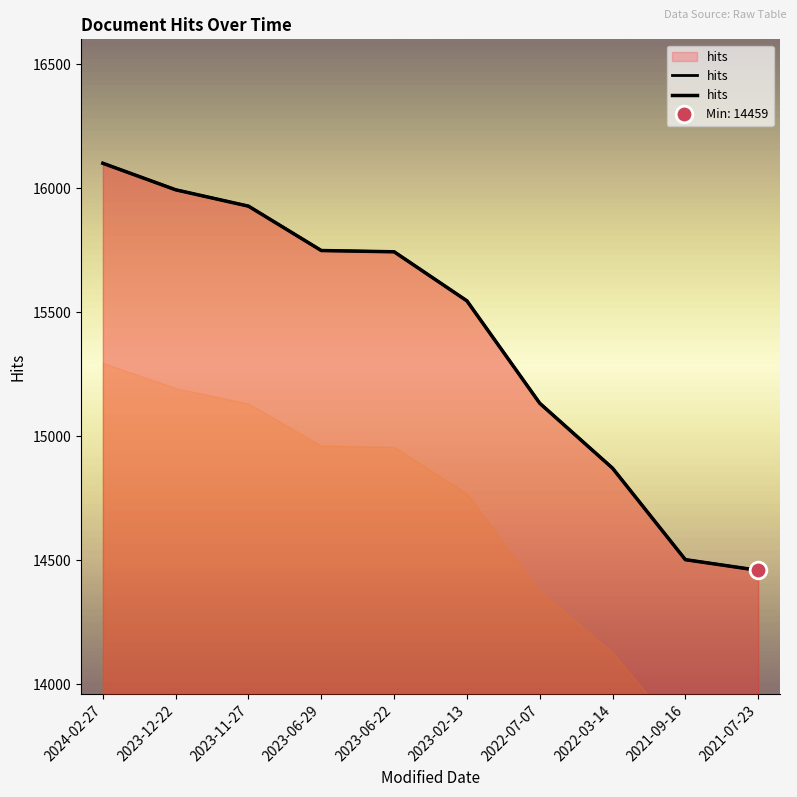

The value at 2023-02-13 is 15546. True or false?

True